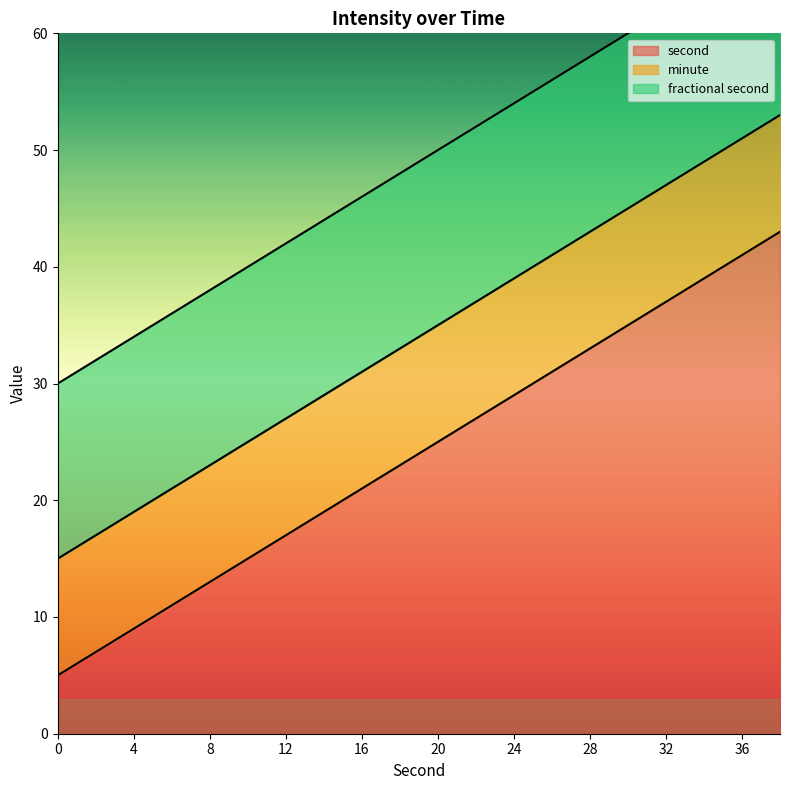

Which has a higher value, 20 or 10?

20